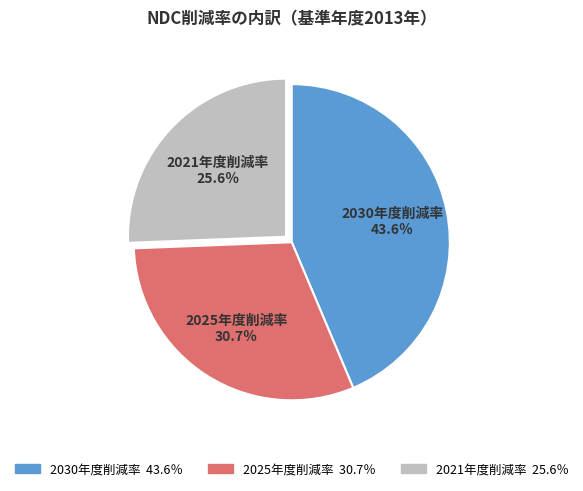

Which slice is the smallest?

2021年度削減率